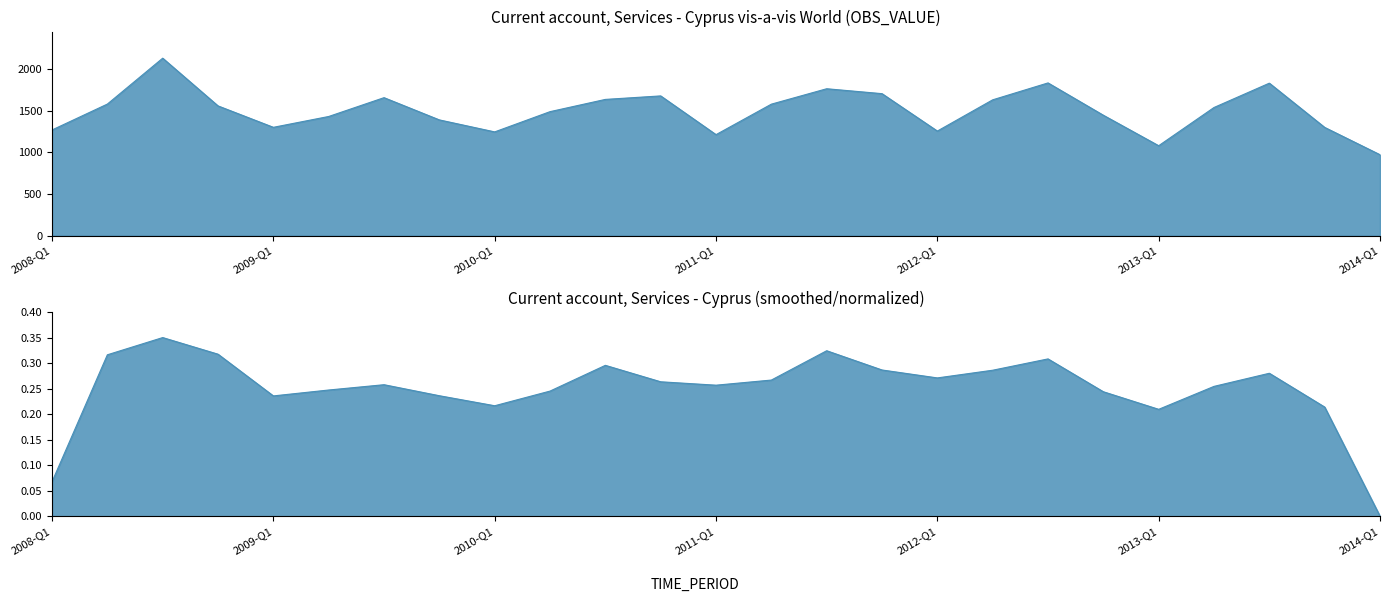

The value at 2011-Q4 is 1705. True or false?

True